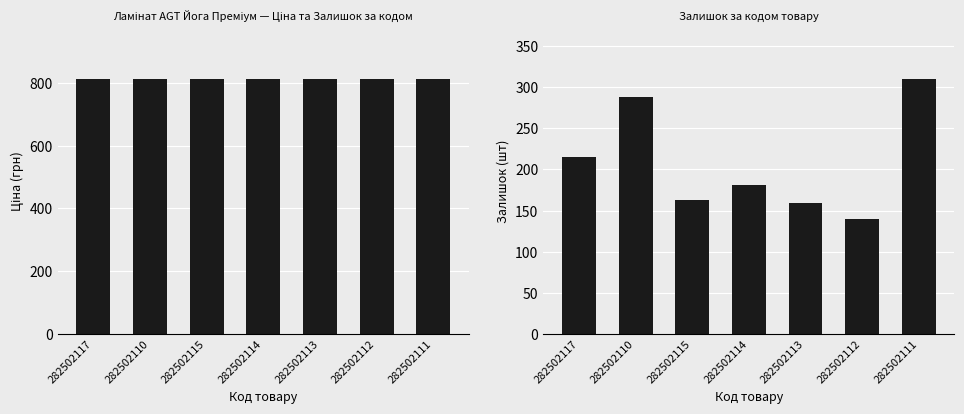

What are all the series names shown in the legend?

Ціна, Залишок